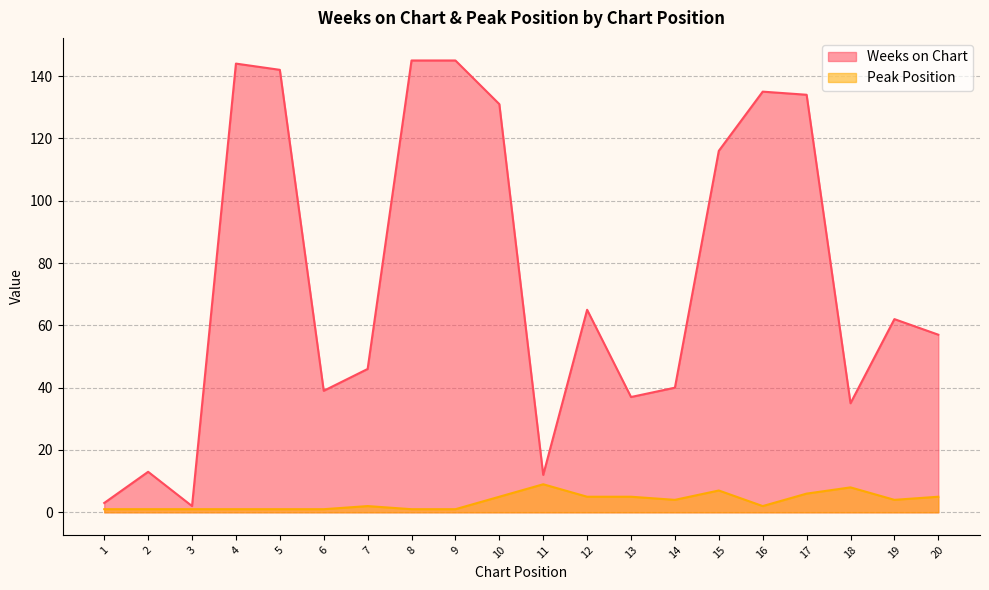

Which series has the widest spread of values?

Weeks on Chart